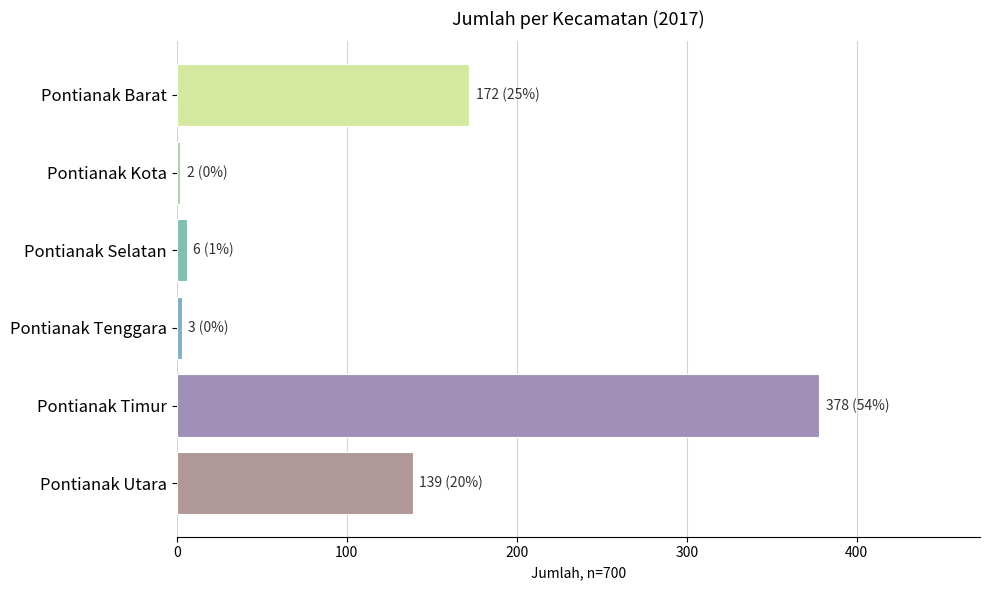

Approximately how many times larger is the value at Pontianak Barat compared to Pontianak Selatan?

28.7